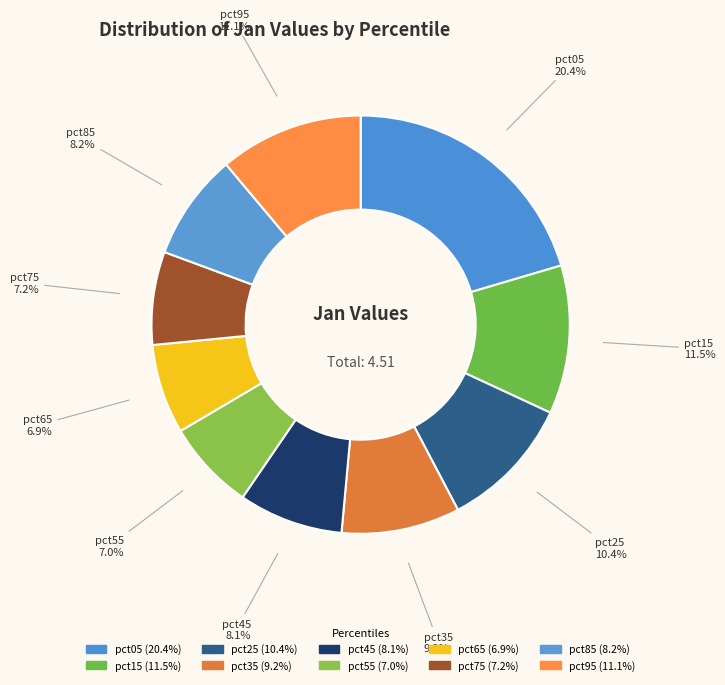

Is pct55 the majority of the pie?

No